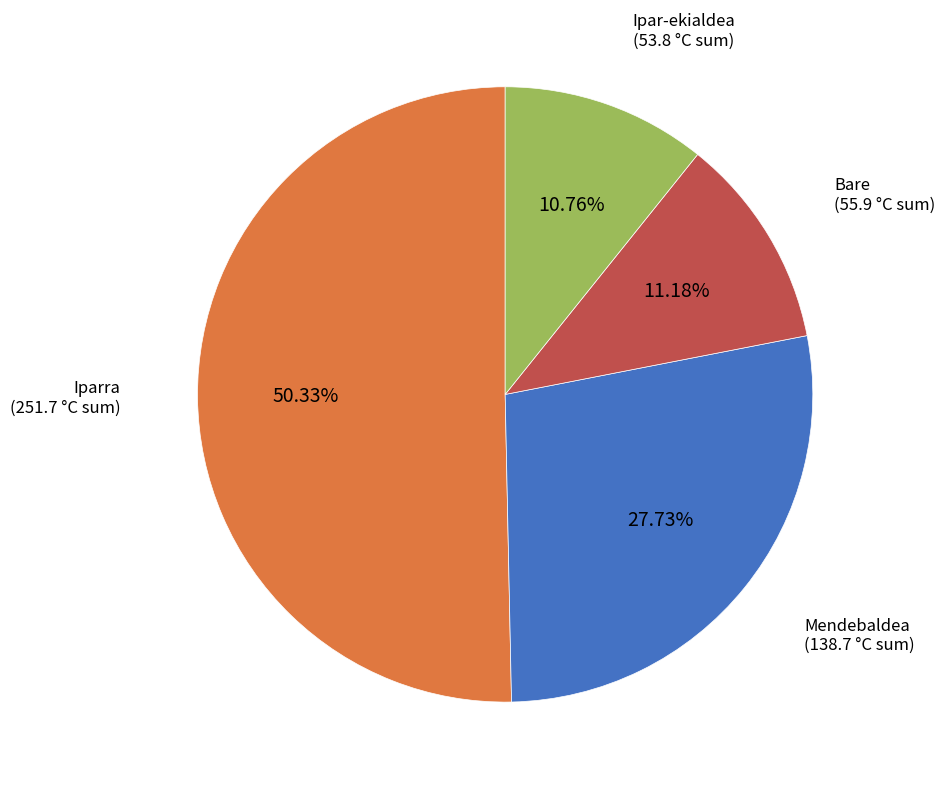

Which has a higher value, Mendebaldea or Bare?

Mendebaldea